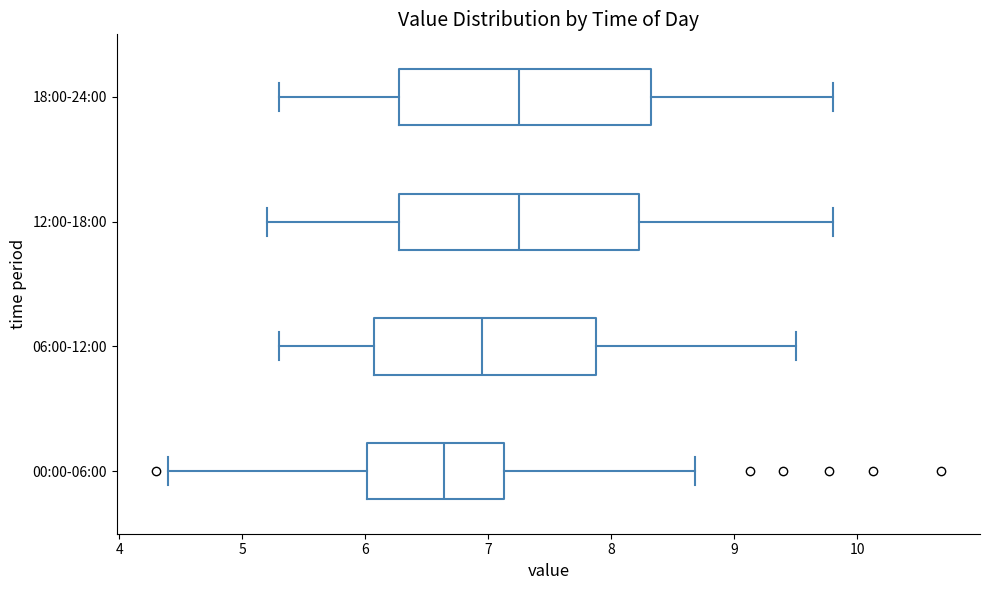

Reading bottom to top, read every box against the x-axis: the position of its median line, the range the box covers, and the ends of its whiskers. The values are not printed on the chart, so give them approximately, as read against the axis.

00:00-06:00: median 6.6, box 6.0 to 7.1, whiskers 4.4 to 8.7
06:00-12:00: median 7.0, box 6.1 to 7.9, whiskers 5.3 to 9.5
12:00-18:00: median 7.3, box 6.3 to 8.2, whiskers 5.2 to 9.8
18:00-24:00: median 7.3, box 6.3 to 8.3, whiskers 5.3 to 9.8